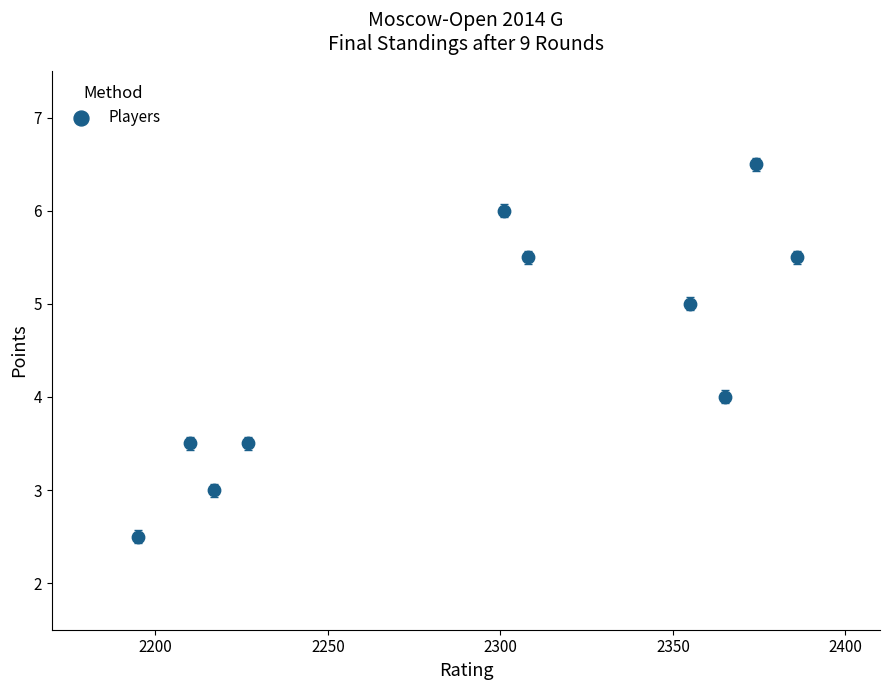

What is the average Y value?

4.5